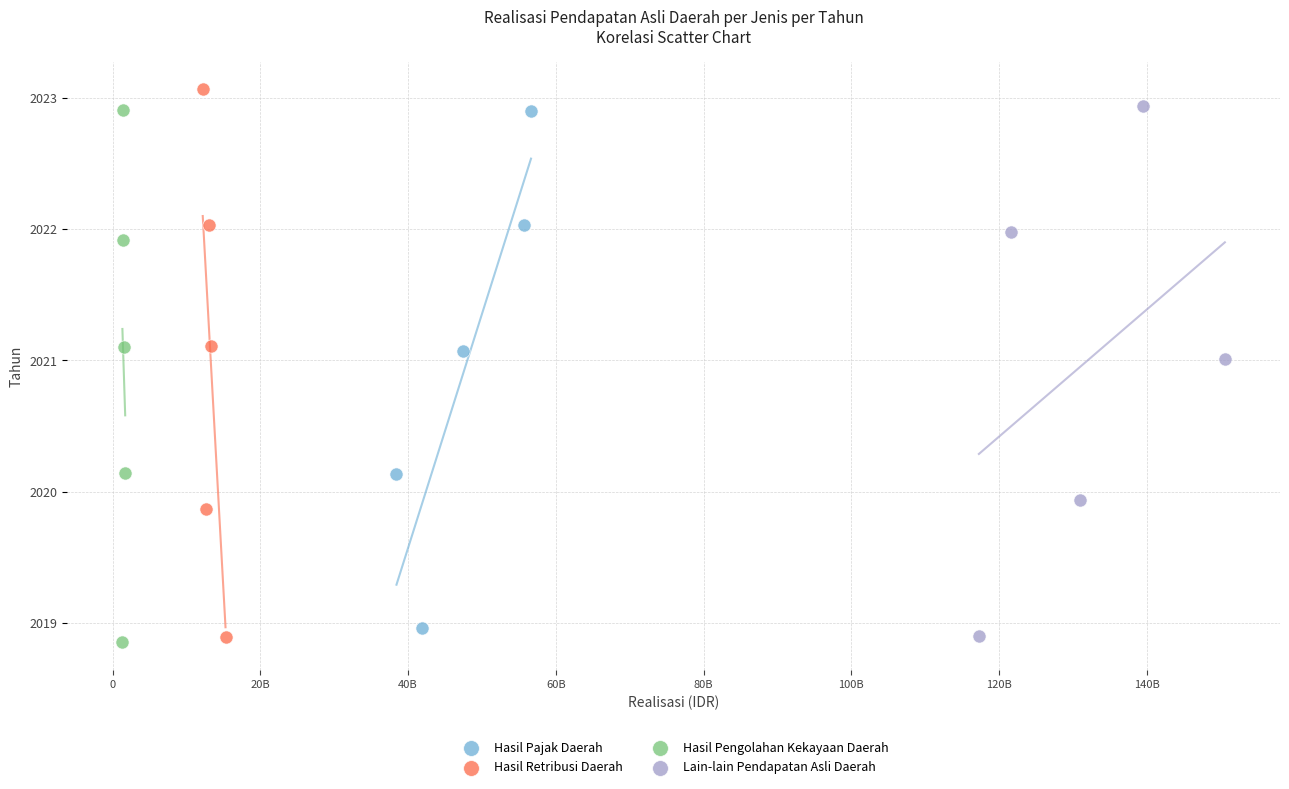

Which series has the widest spread of Y values?

Hasil Retribusi Daerah